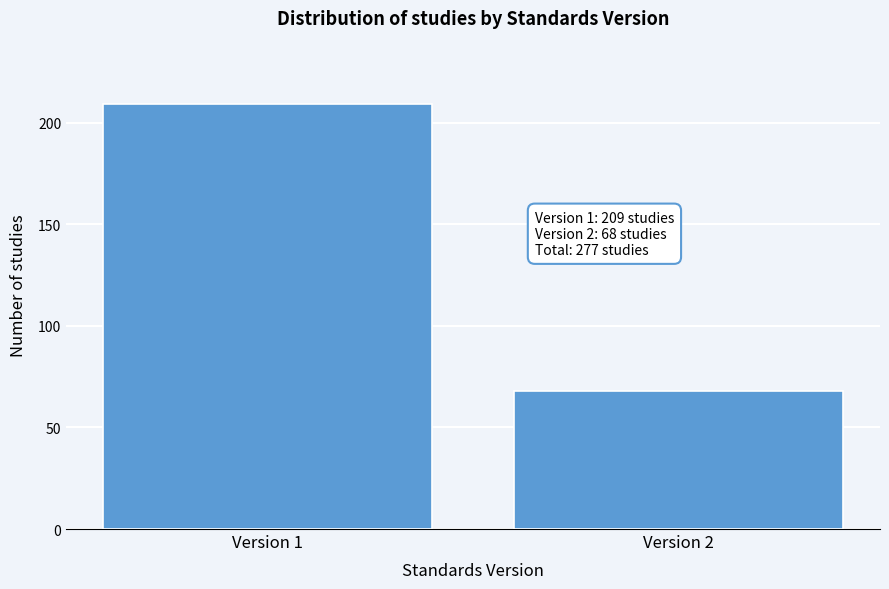

Reading left to right, list all the values displayed in this chart.

Version 1=209	Version 2=68